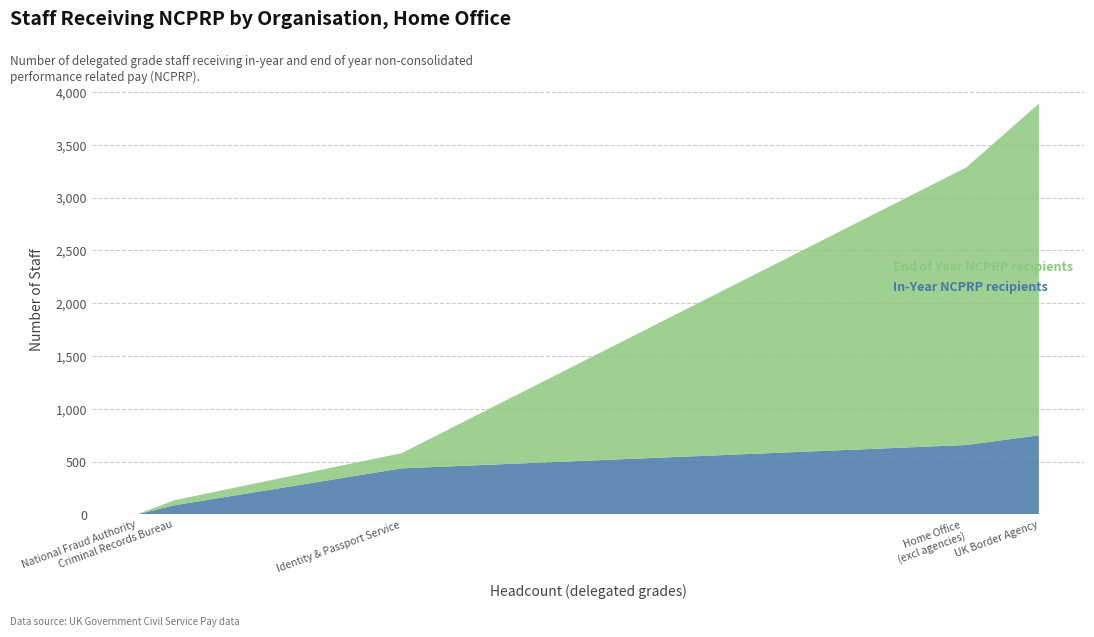

Reading left to right, extract all data points from this chart.

In-Year NCPRP recipients: Home Office (excl agencies)=657	UK Border Agency=749	Identity & Passport Service=436	Criminal Records Bureau=86	National Fraud Authority=0
End of Year NCPRP recipients: Home Office (excl agencies)=2629	UK Border Agency=3142	Identity & Passport Service=144	Criminal Records Bureau=48	National Fraud Authority=0